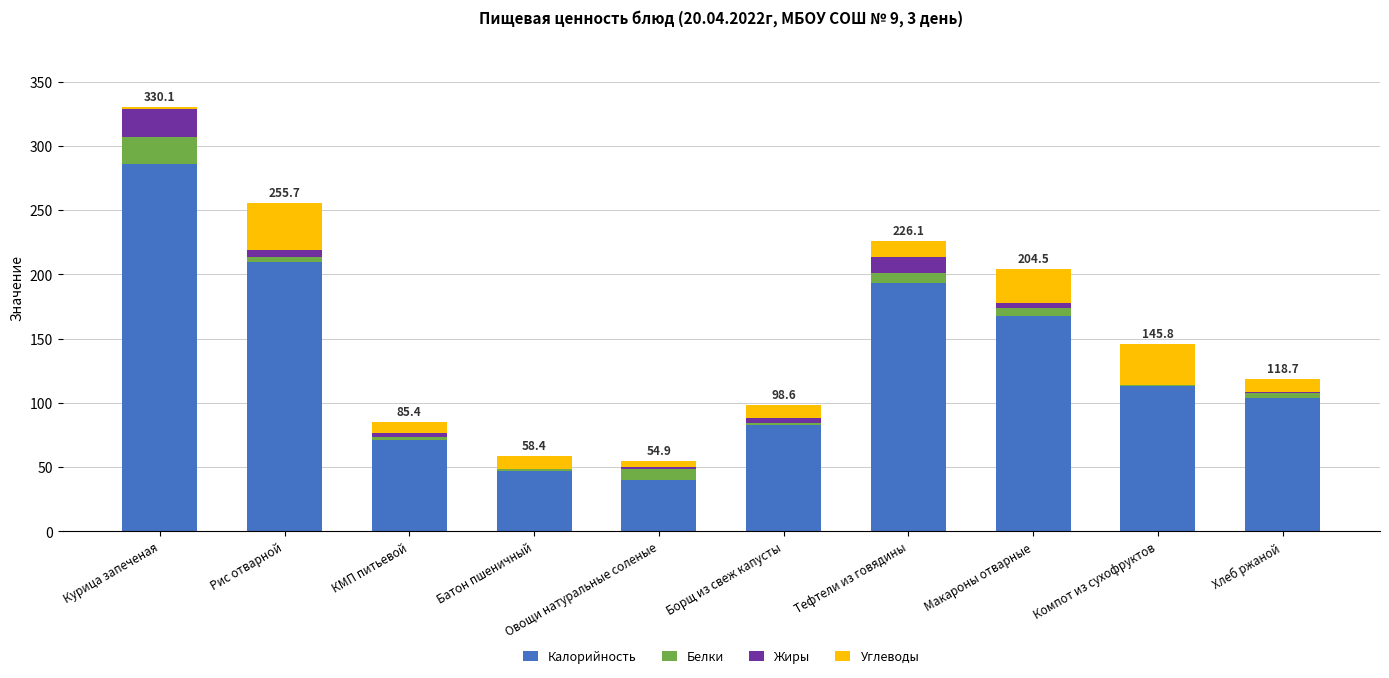

What is the sum of all Калорийность values?

1315.3